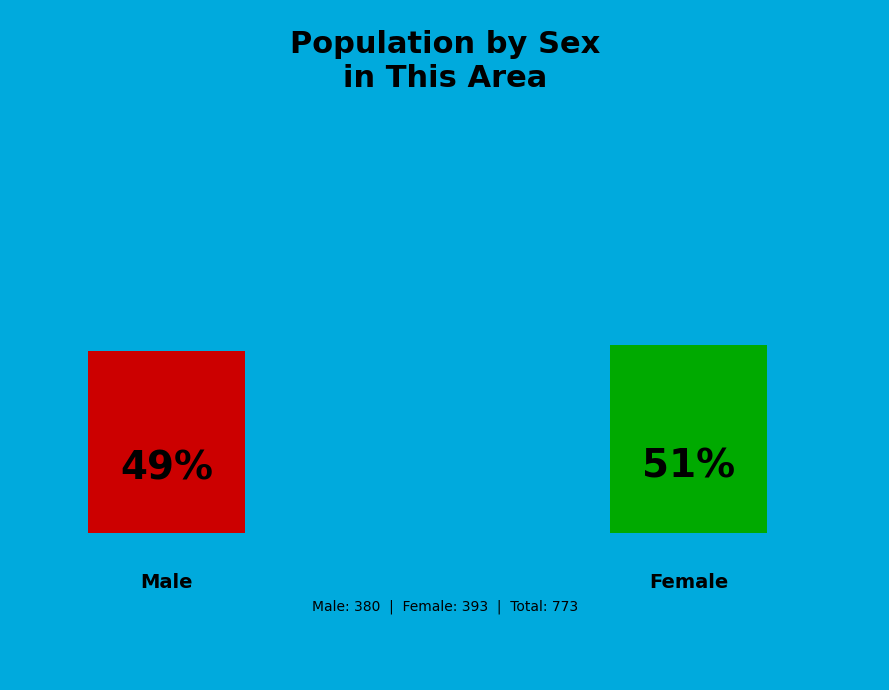

Which slice is the largest?

Female